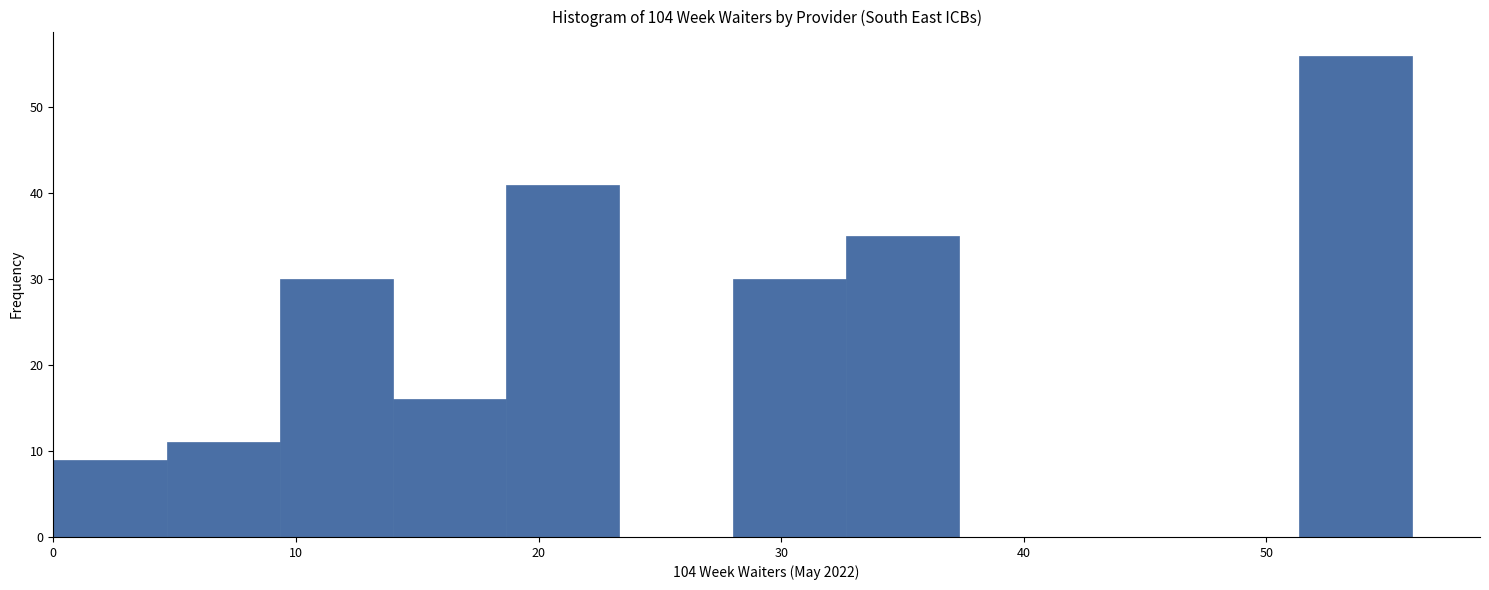

What is the height of the bar covering 51 to 56 on the x-axis? Neither the bar edges nor the heights are printed on the chart, so give them approximately, as read against the axes.

56